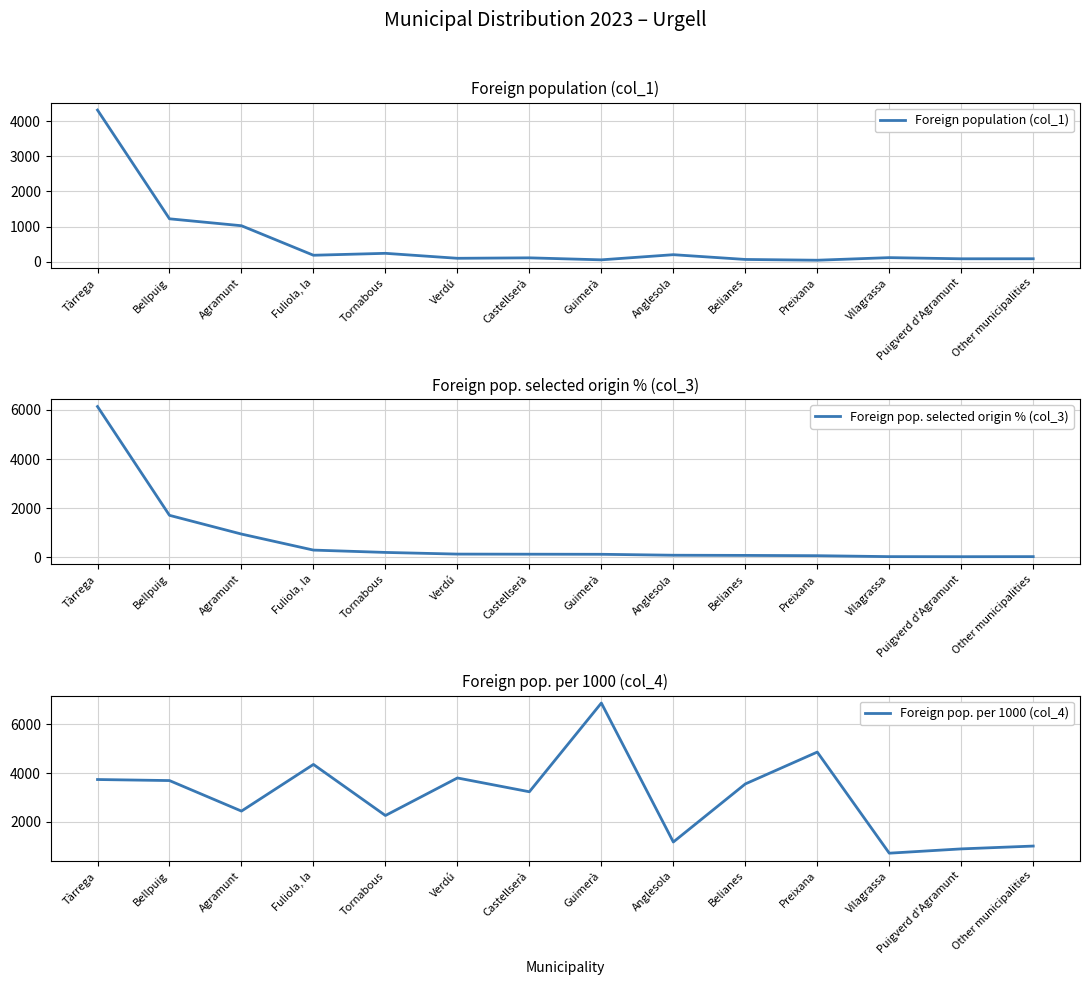

Which has a higher value, Tornabous or Preixana?

Tornabous